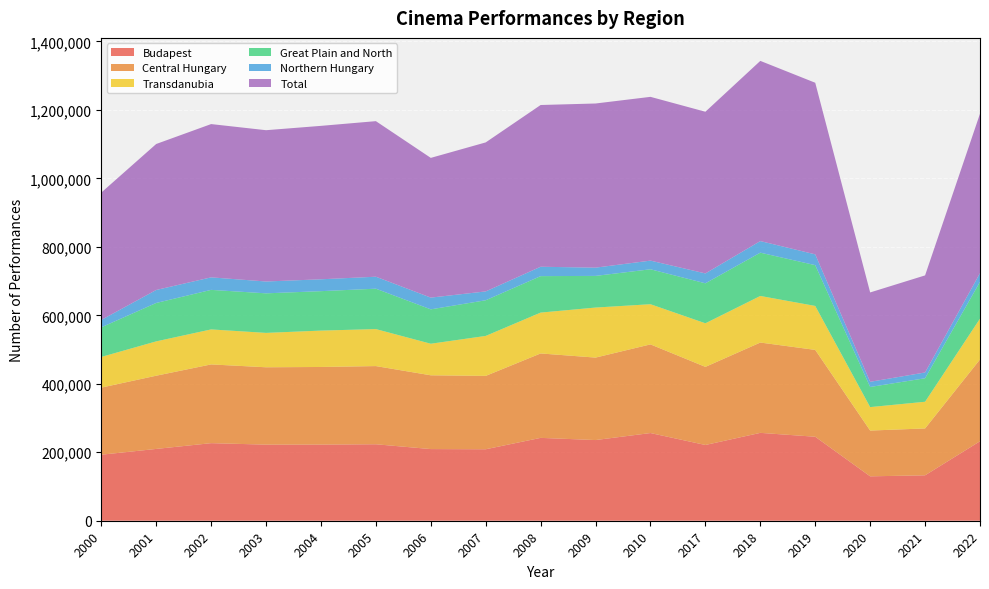

Reading left to right, extract all data points from this chart.

Budapest: 2000=192829	2001=209713	2002=226580	2003=222248	2004=222390	2005=223348	2006=209278	2007=208755	2008=242003	2009=235651	2010=256111	2017=221226	2018=256630	2019=245317	2020=129695	2021=132658	2022=232100
Central Hungary: 2000=195969	2001=213857	2002=229990	2003=225960	2004=226703	2005=228347	2006=215504	2007=214295	2008=246576	2009=240846	2010=258944	2017=228168	2018=263820	2019=253656	2020=133662	2021=136895	2022=238929
Transdanubia: 2000=89580	2001=100314	2002=102249	2003=100447	2004=106274	2005=108069	2006=92219	2007=116767	2008=119379	2009=146153	2010=117344	2017=127309	2018=136097	2019=128401	2020=68543	2021=77979	2022=119258
Great Plain and North: 2000=86485	2001=112177	2002=115455	2003=115509	2004=115163	2005=117954	2006=100394	2007=104148	2008=106472	2009=92443	2010=102038	2017=116732	2018=126398	2019=119105	2020=58800	2021=68636	2022=107334
Northern Hungary: 2000=21546	2001=37947	2002=36563	2003=34576	2004=34661	2005=34999	2006=34275	2007=25826	2008=27397	2009=24113	2010=25299	2017=28891	2018=33854	2019=31563	2020=15071	2021=16888	2022=25652
Total: 2000=372034	2001=426348	2002=447694	2003=441916	2004=448140	2005=454370	2006=408117	2007=435210	2008=472427	2009=479442	2010=478326	2017=472209	2018=526315	2019=501162	2020=261005	2021=283510	2022=465521